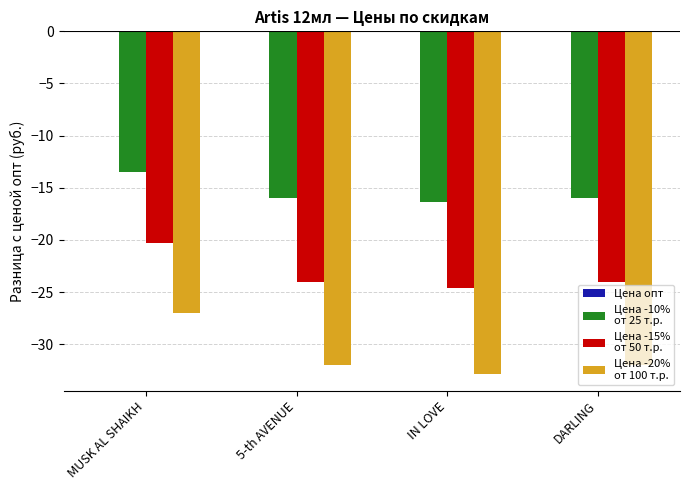

How many categories are shown in the chart?

4